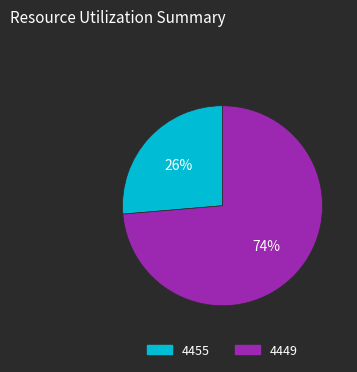

To the nearest percent, what is the combined percentage of 4455 and 4449?

100%